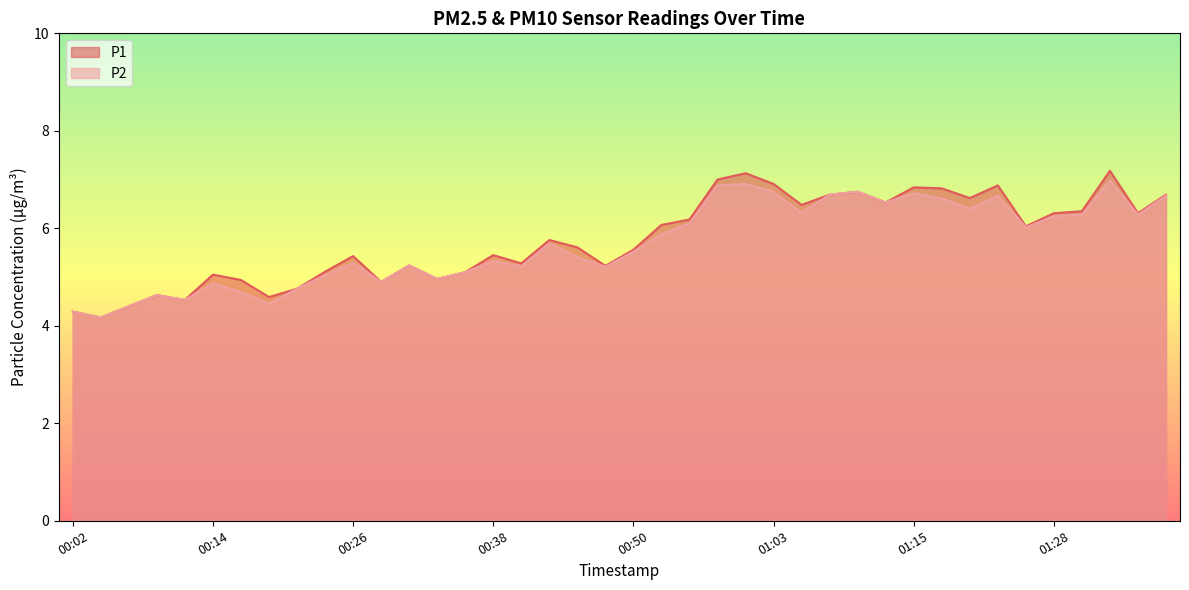

Rank the categories by P1 value from highest to lowest.

01:33, 01:00, 00:58, 01:03, 01:23, 01:15, 01:18, 01:10, 01:08, 01:38, 01:20, 01:13, 01:05, 01:30, 01:28, 01:35, 00:55, 00:53, 01:26, 00:43, 00:45, 00:50, 00:38, 00:26, 00:41, 00:31, 00:48, 00:24, 00:36, 00:14, 00:33, 00:16, 00:28, 00:21, 00:09, 00:19, 00:11, 00:07, 00:02, 00:04